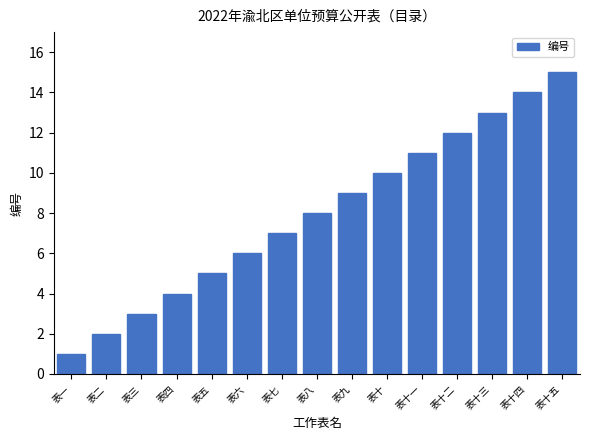

Which label corresponds to the smallest value in the chart?

表一